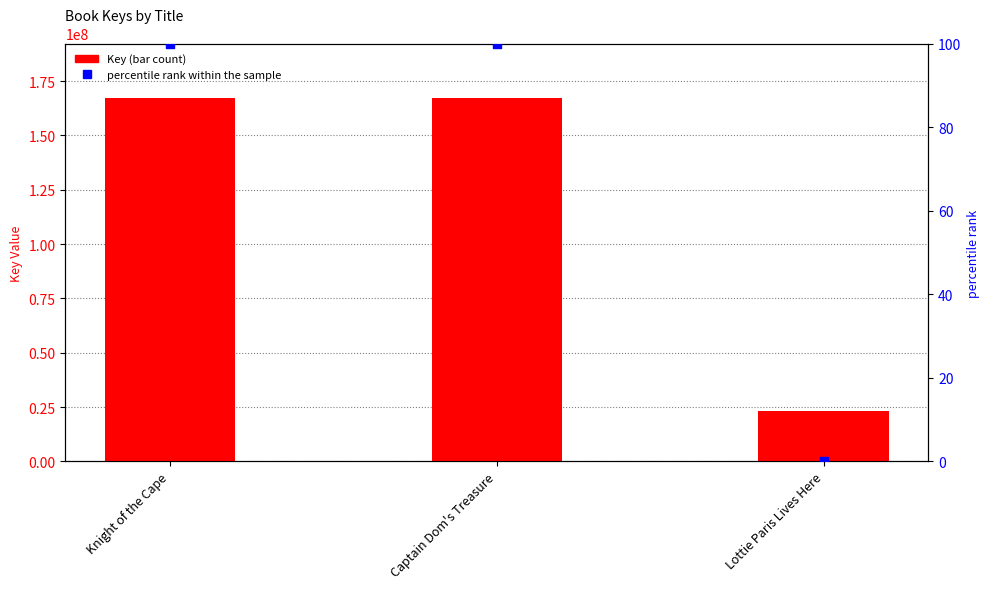

Is the value of percentile rank within the sample at Lottie Paris Lives Here greater than the value of Key at Knight of the Cape?

No